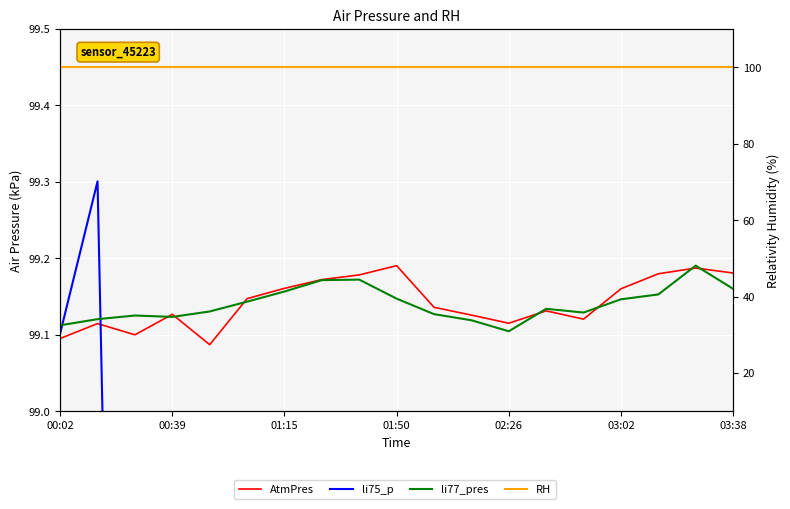

Reading right to left, list all the values displayed in this chart.

AtmPres: 99.2	99.2	99.2	99.2	99.1	99.1	99.1	99.1	99.1	99.2	99.2	99.2	99.2	99.1	99.1	99.1	99.1	99.1	99.1
li75_p: 95.9	94.7	96.0	97.7	98.9	97.9	98.9	98.1	97.7	95.2	93.8	95.5	97.1	98.1	95.6	98.0	97.0	99.3	99.1
li77_pres: 99.2	99.2	99.2	99.1	99.1	99.1	99.1	99.1	99.1	99.1	99.2	99.2	99.2	99.1	99.1	99.1	99.1	99.1	99.1
RH: 100.0	100.0	100.0	100.0	100.0	100.0	100.0	100.0	100.0	100.0	100.0	100.0	100.0	100.0	100.0	100.0	100.0	100.0	100.0